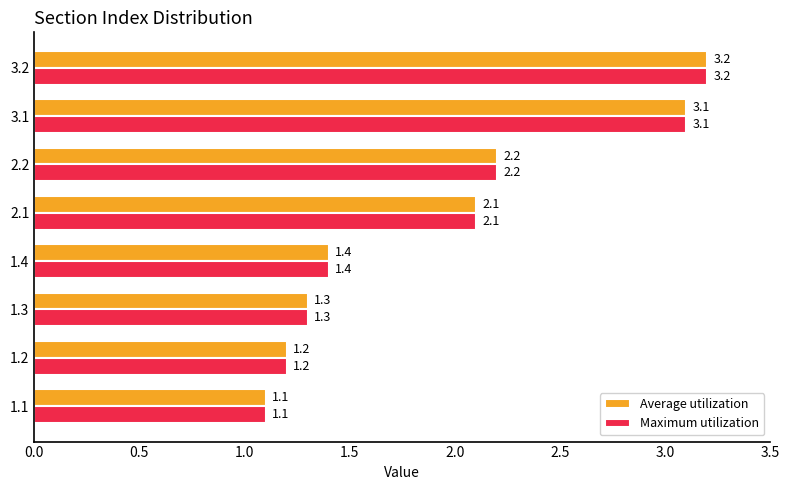

At which label is Average utilization closest to 2?

2.1